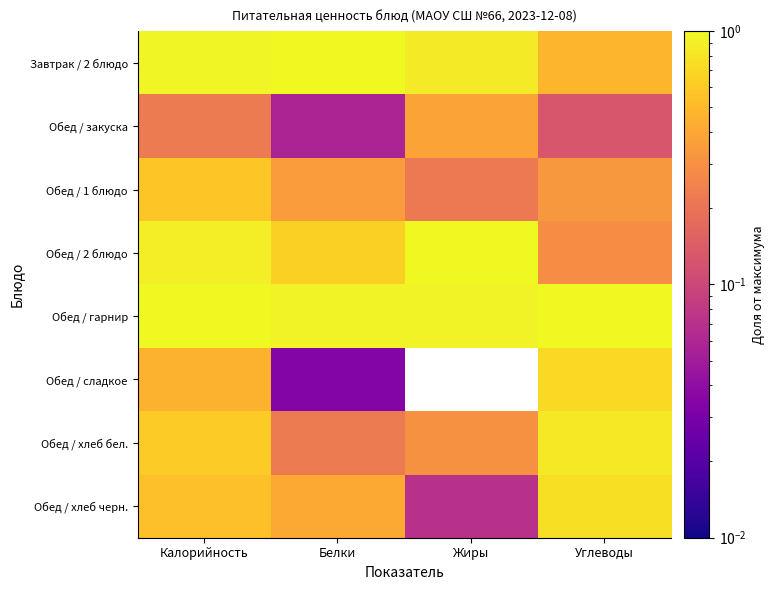

Read the Завтрак / 2 блюдо value at Углеводы.

0.5